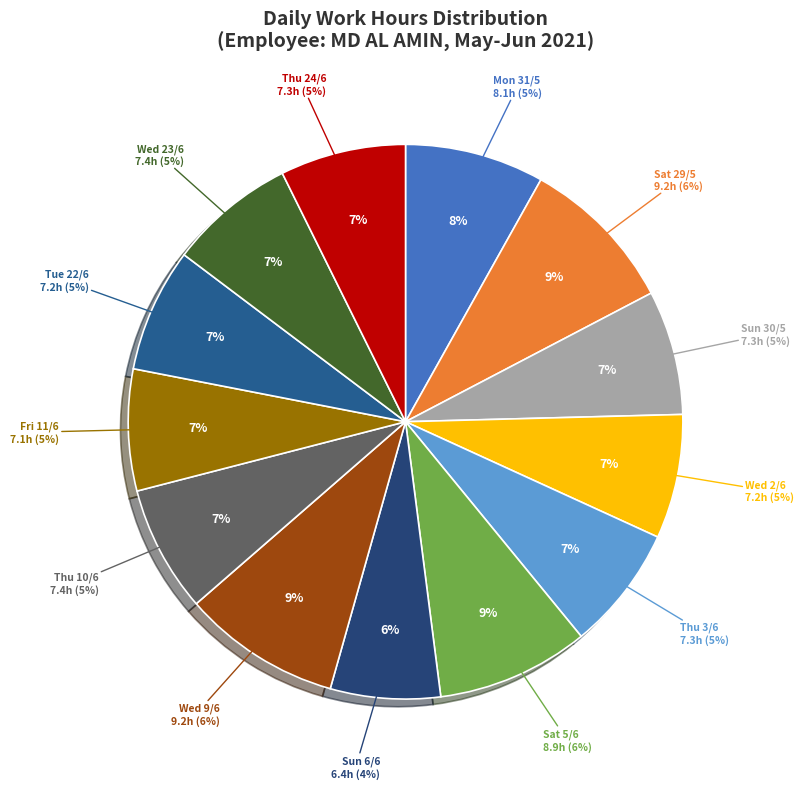

Is it true that Sun 30/5 is 18% of the pie?

False